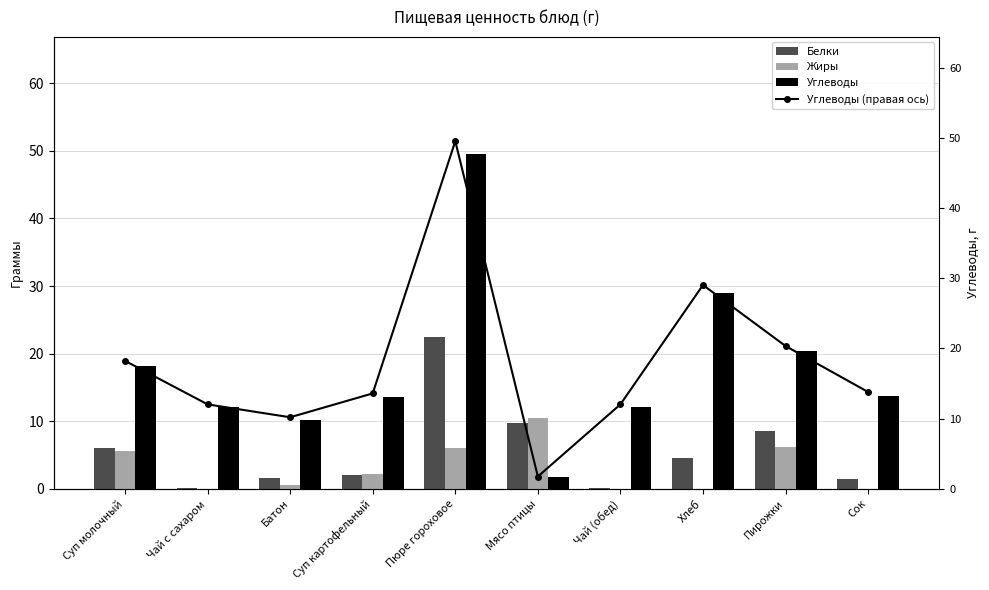

Rank the categories by Белки value from lowest to highest.

Чай с сахаром, Чай (обед), Сок, Батон, Суп картофельный, Хлеб, Суп молочный, Пирожки, Мясо птицы, Пюре гороховое